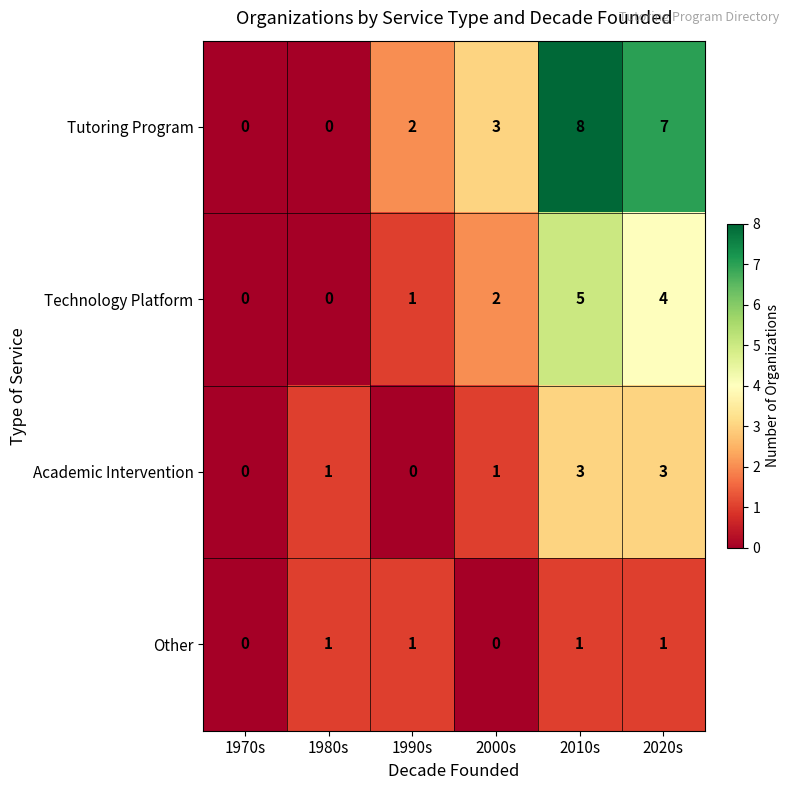

Rank the series at 2000s from highest to lowest value.

Tutoring Program, Technology Platform, Academic Intervention, Other